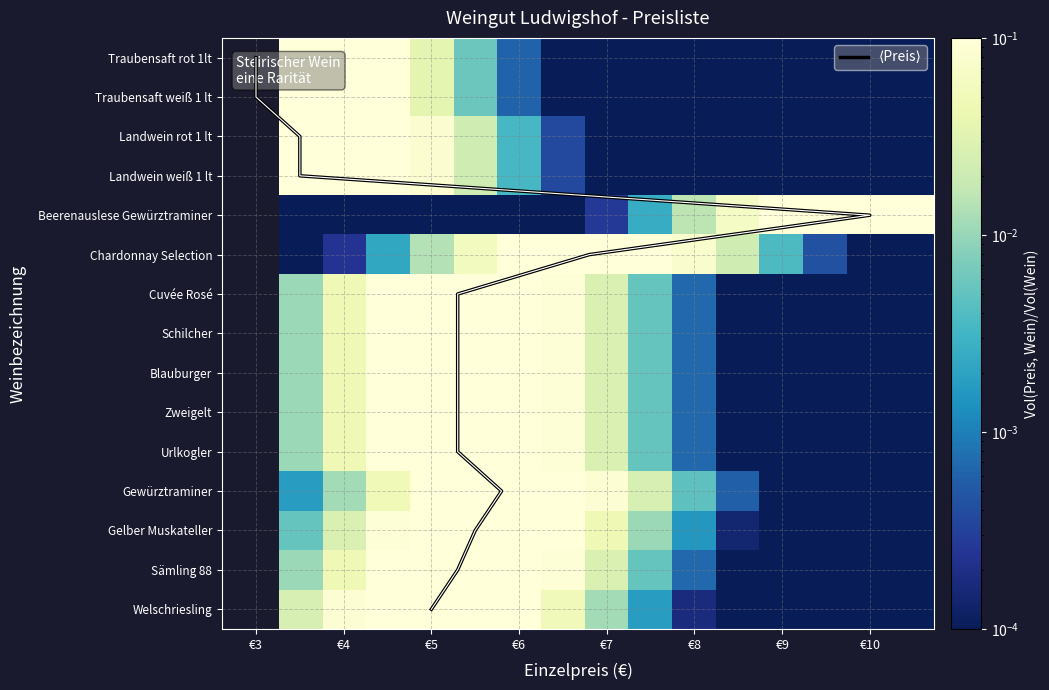

Which series has the largest total across all categories?

⟨Preis⟩